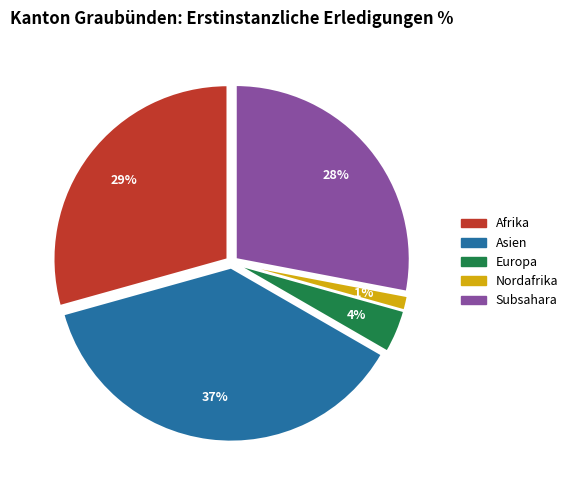

Which has a higher value, Subsahara or Asien?

Asien